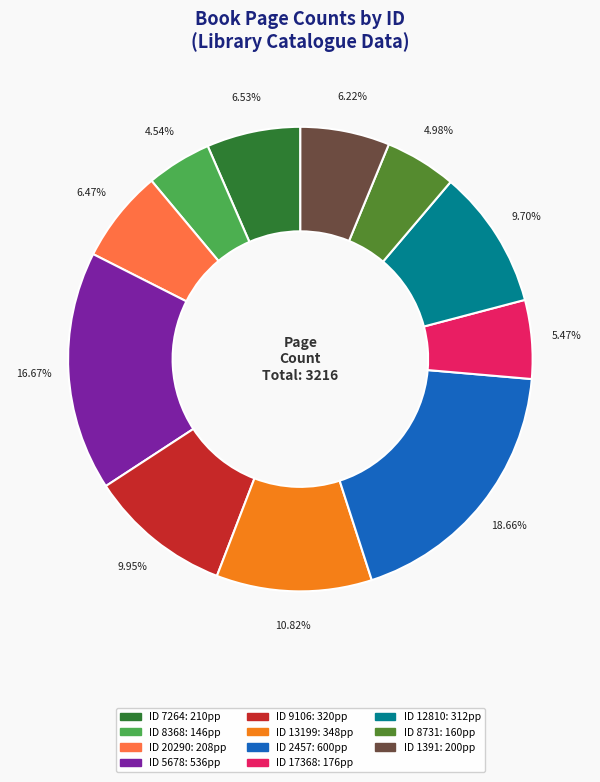

Is there any slice that represents more than half of the pie?

No